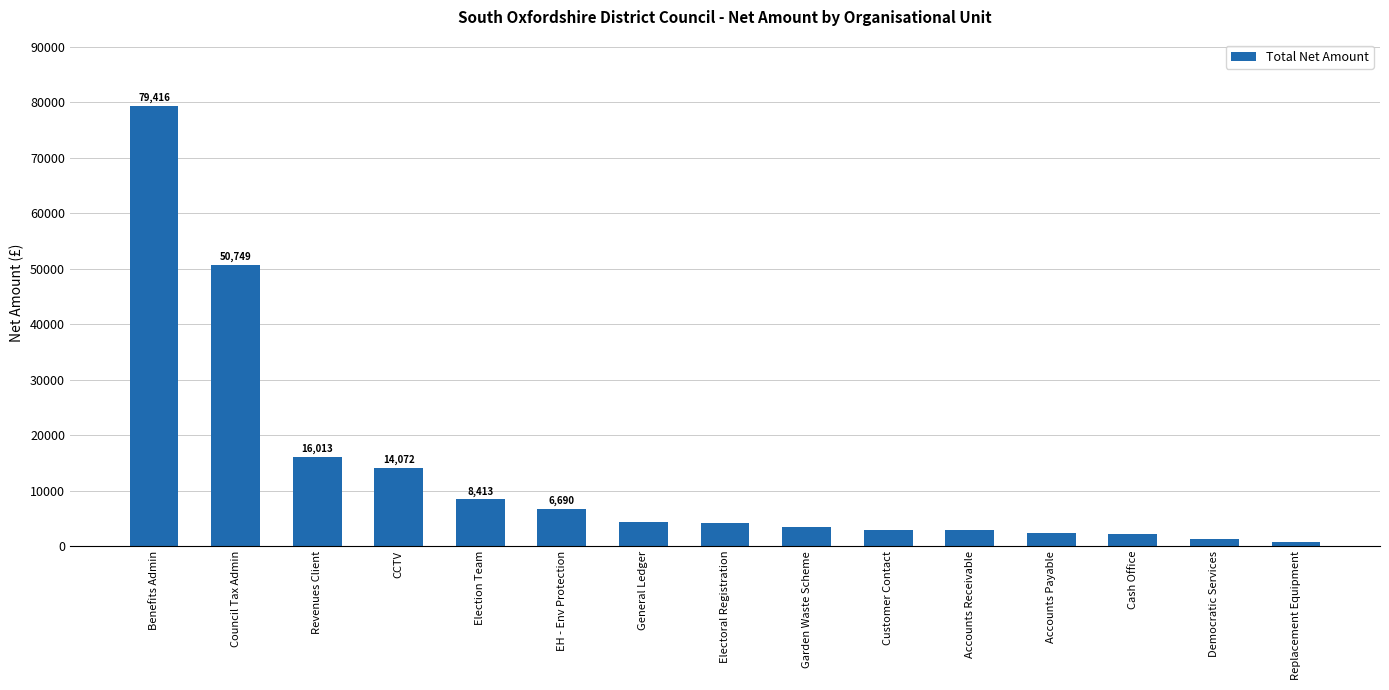

How many data points does each series have?

15